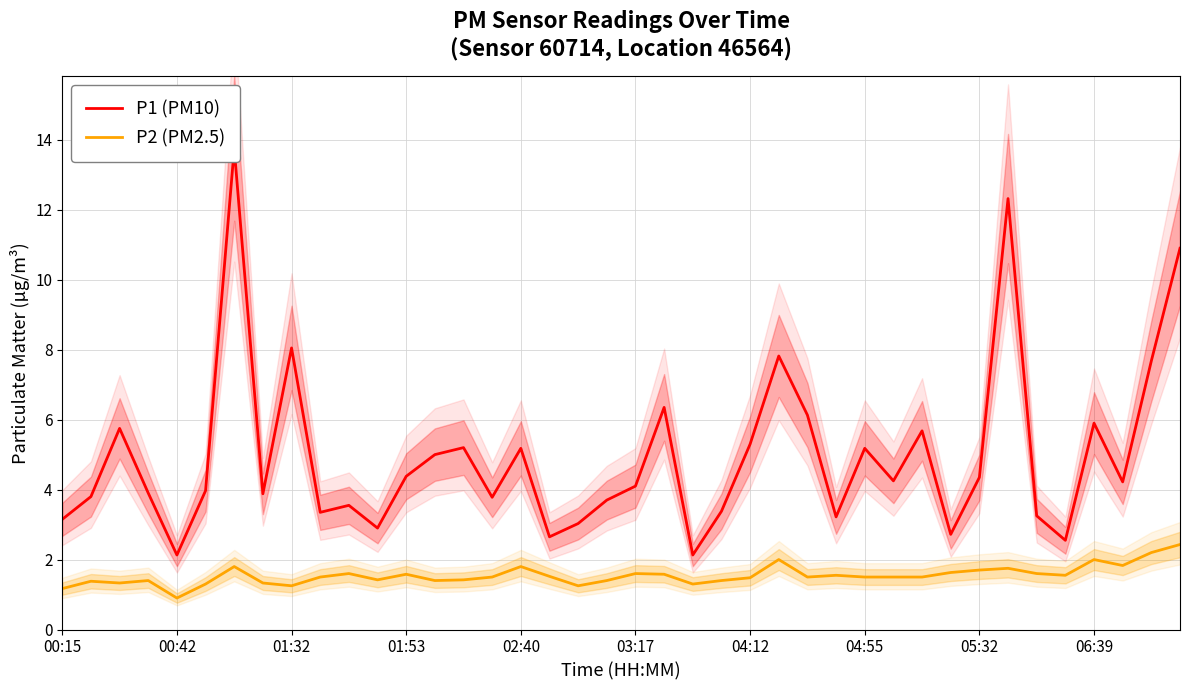

The P2 (PM2.5) series shows 0.9 at 00:42. True or false?

True